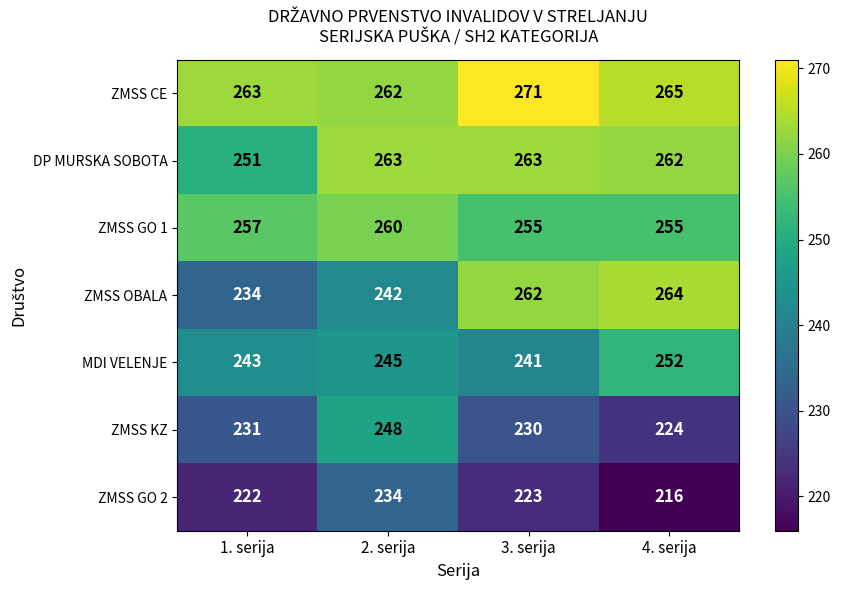

True or false: DP MURSKA SOBOTA has a value of 263 at 2. serija.

True